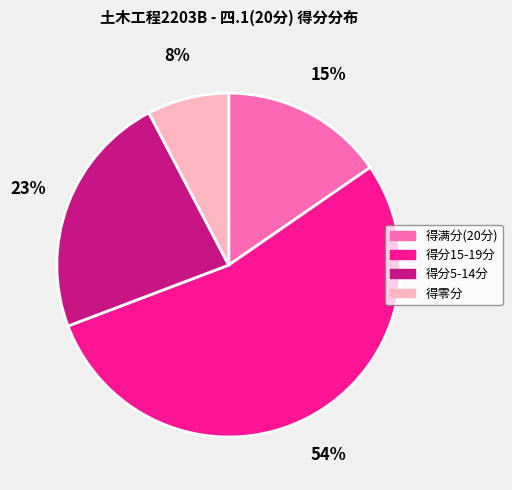

Approximately how many times larger is the value at 得满分(20分) compared to 得分5-14分?

0.7